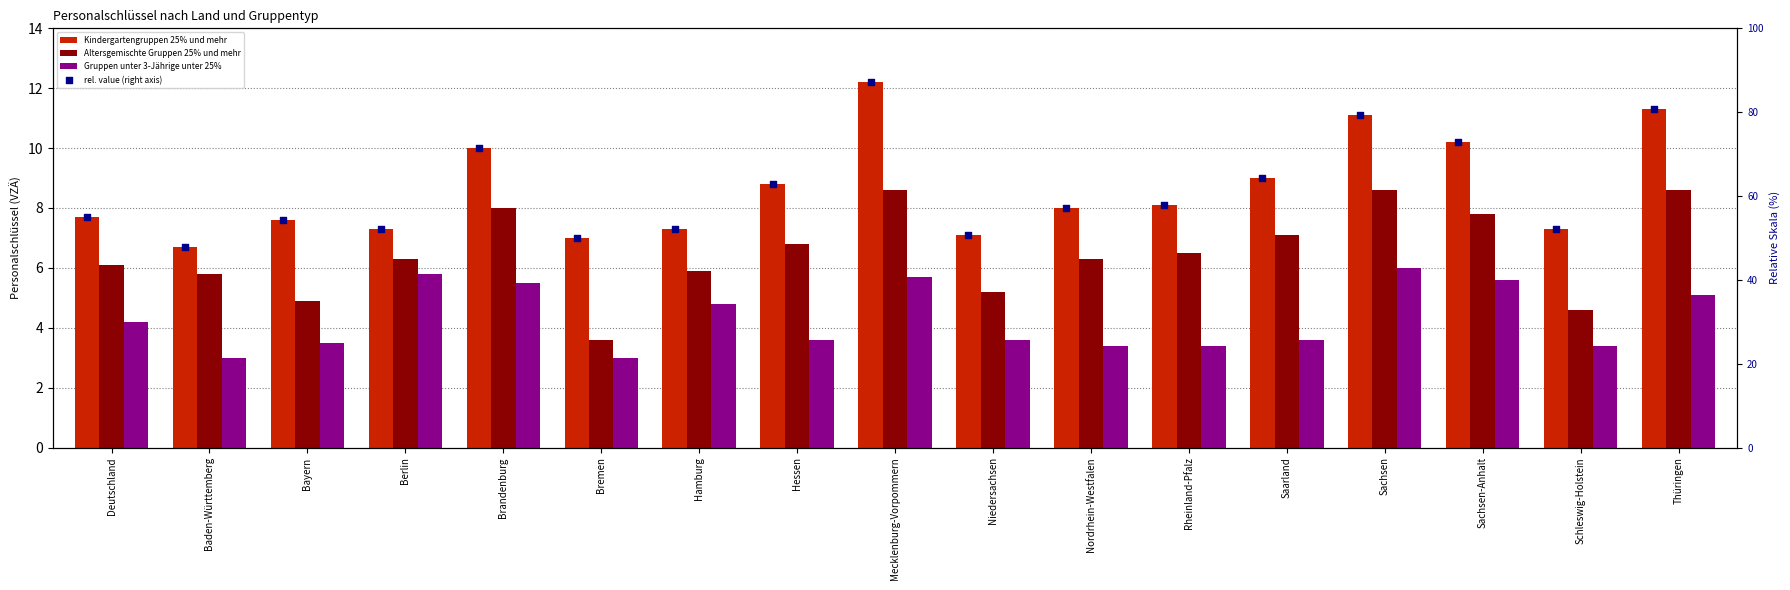

What is the total value across all series at Mecklenburg-Vorpommern?

113.6